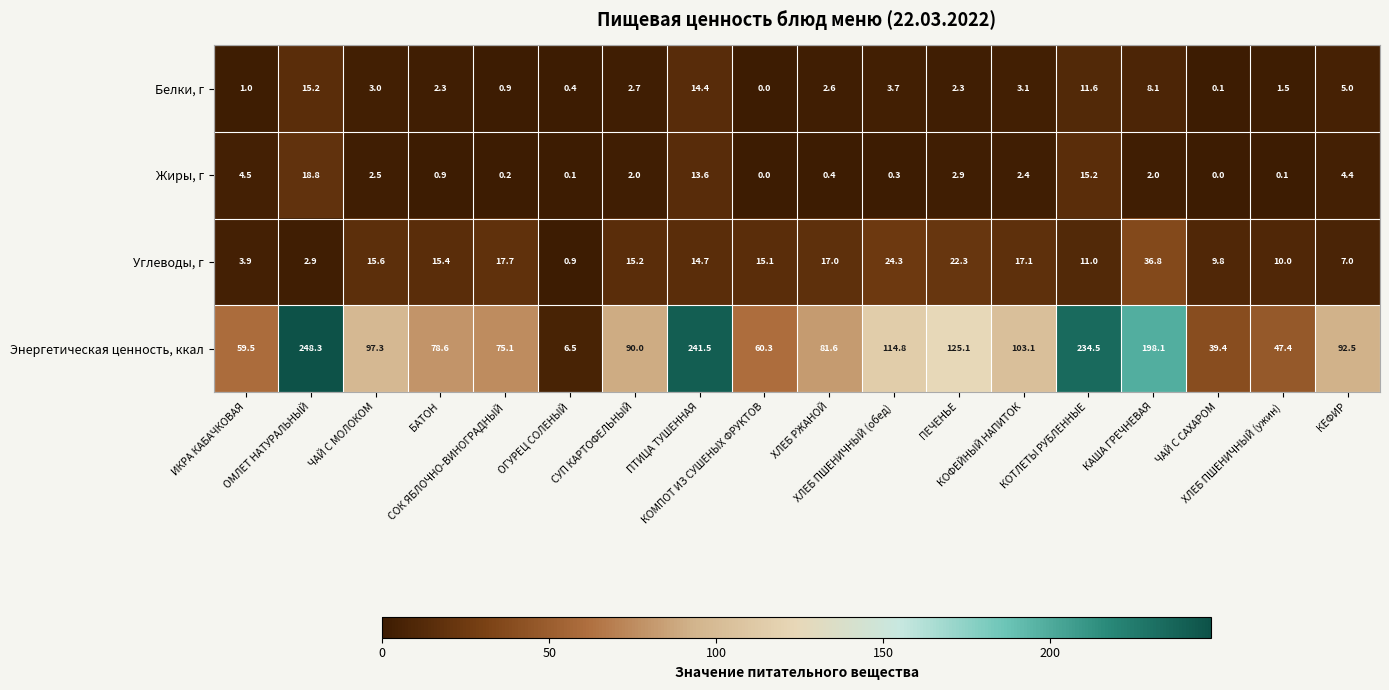

Which series has the largest total across all categories?

Энергетическая ценность, ккал